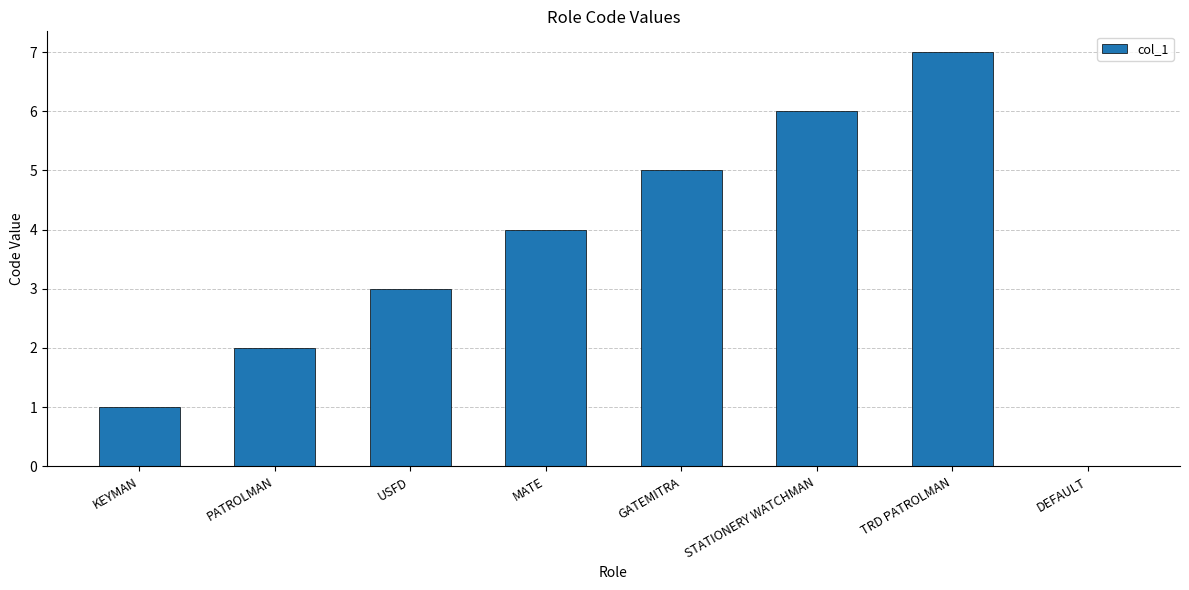

Count the number of data series in this chart.

1